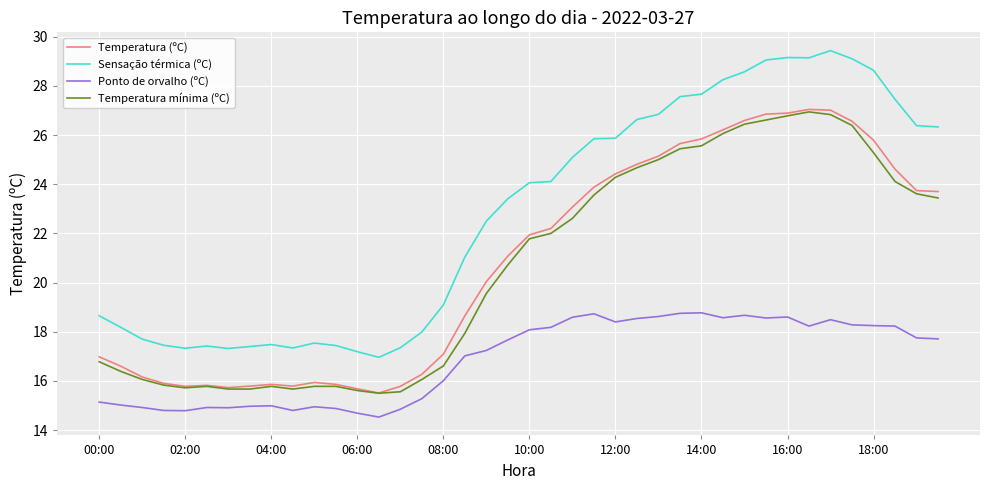

What is the lowest value of the Ponto de orvalho (ºC) series?

14.5